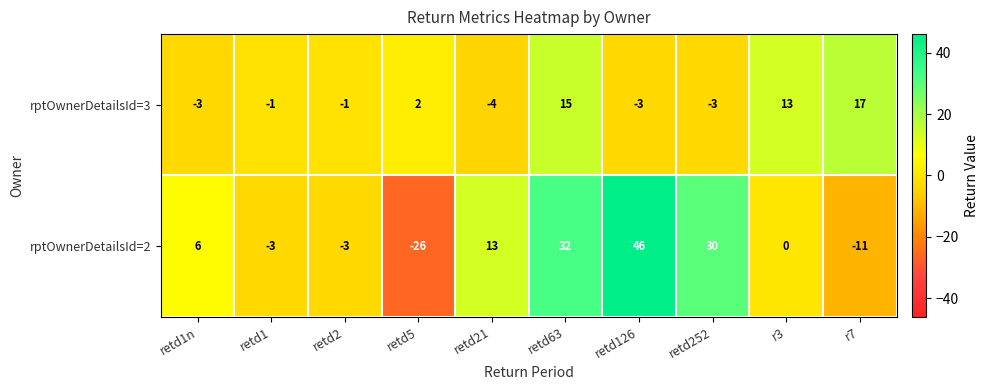

What is the sum of the rptOwnerDetailsId=2 values at r3 and retd63?

32